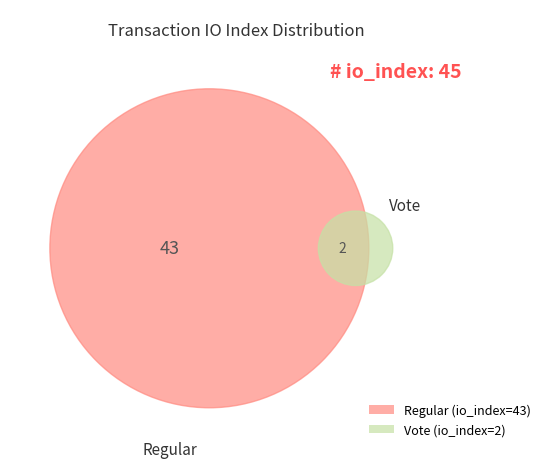

Count the number of slices in the pie.

2